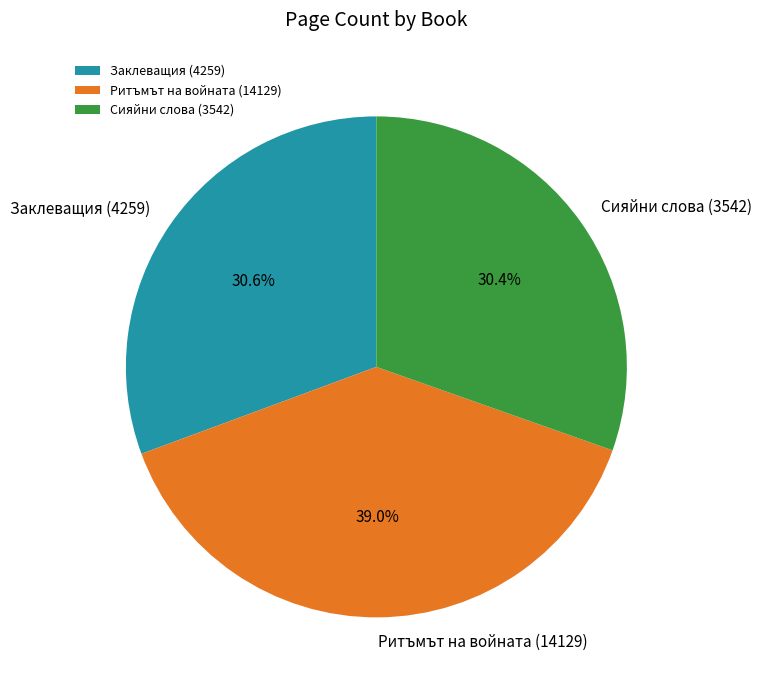

How much of the chart is everything except Ритъмът на войната (14129)?

61.0%